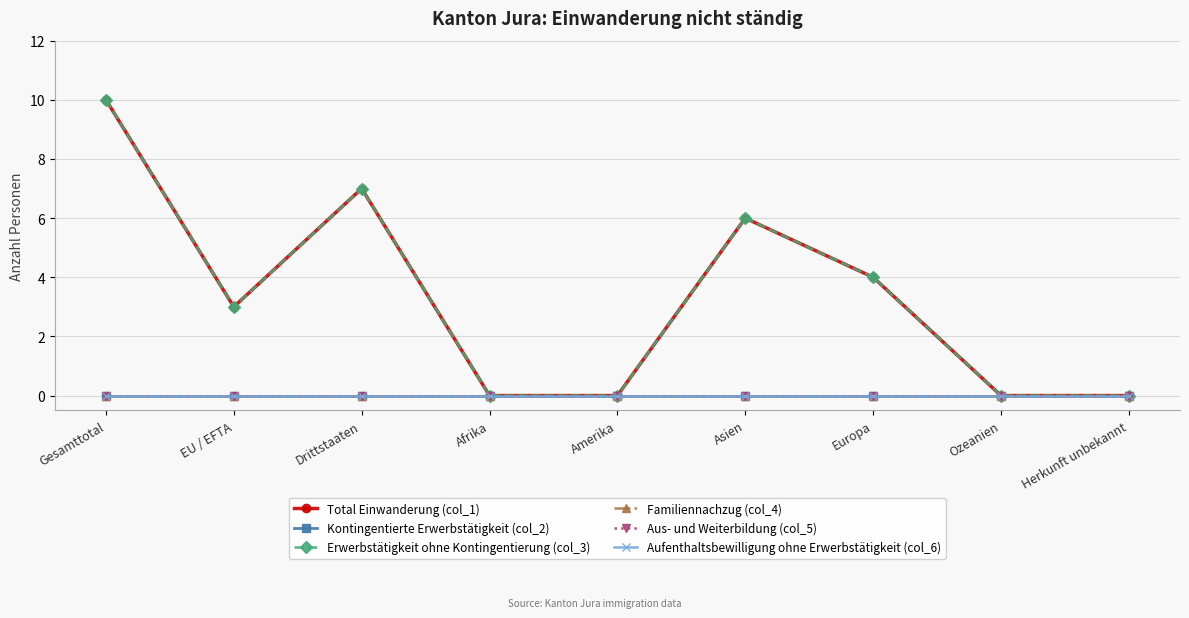

At which category does Total Einwanderung (col_1) reach its first local peak?

Drittstaaten